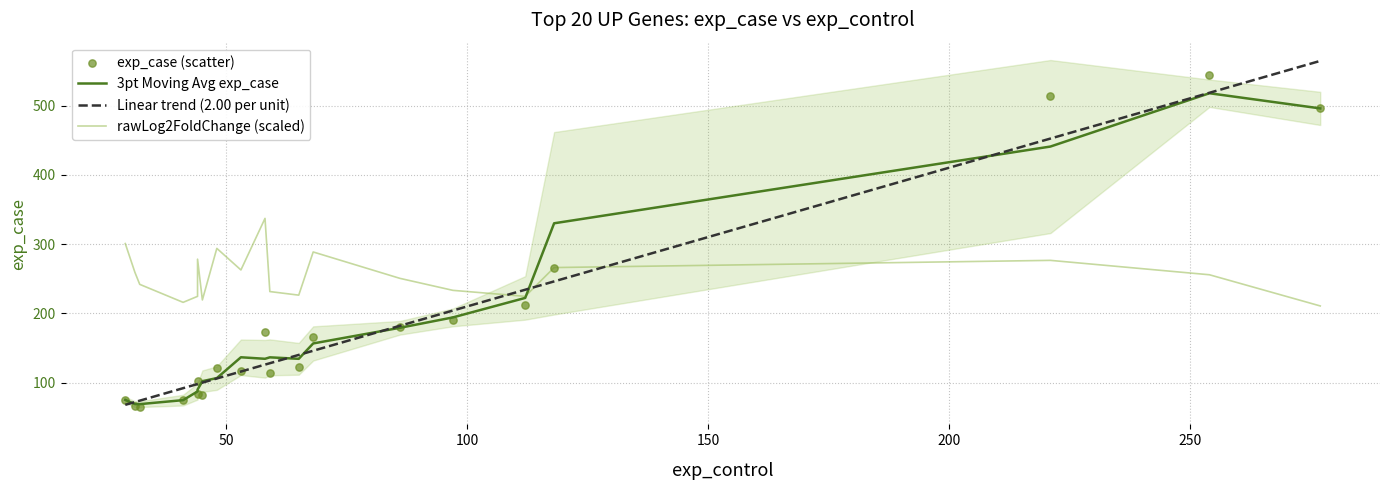

Which series contains the lowest Y value?

exp_case (scatter)